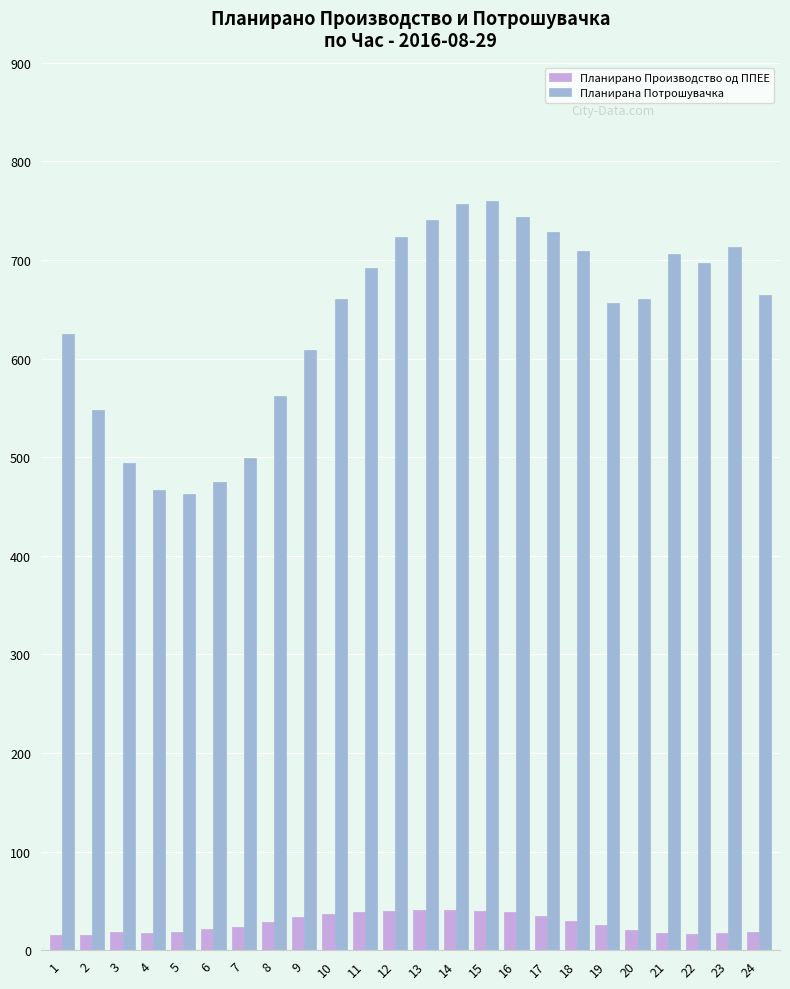

The Планирана Потрошувачка series shows 1050.6 at 20. True or false?

False